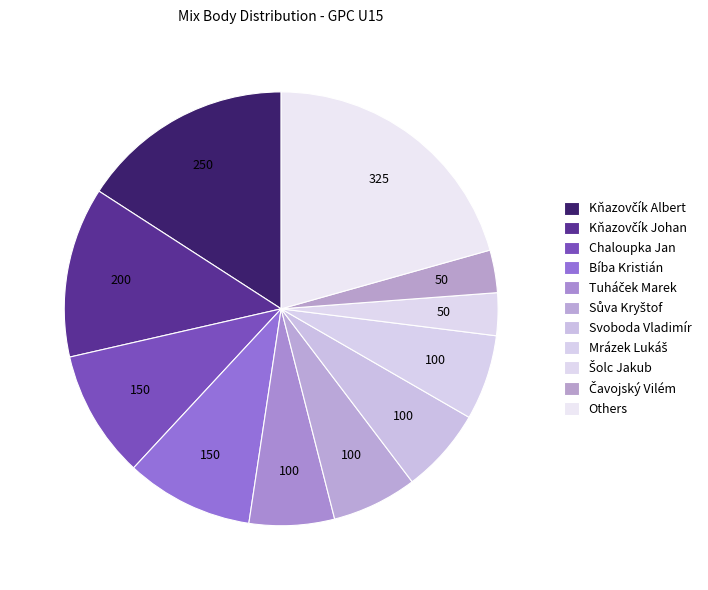

Which slice is the largest?

Others